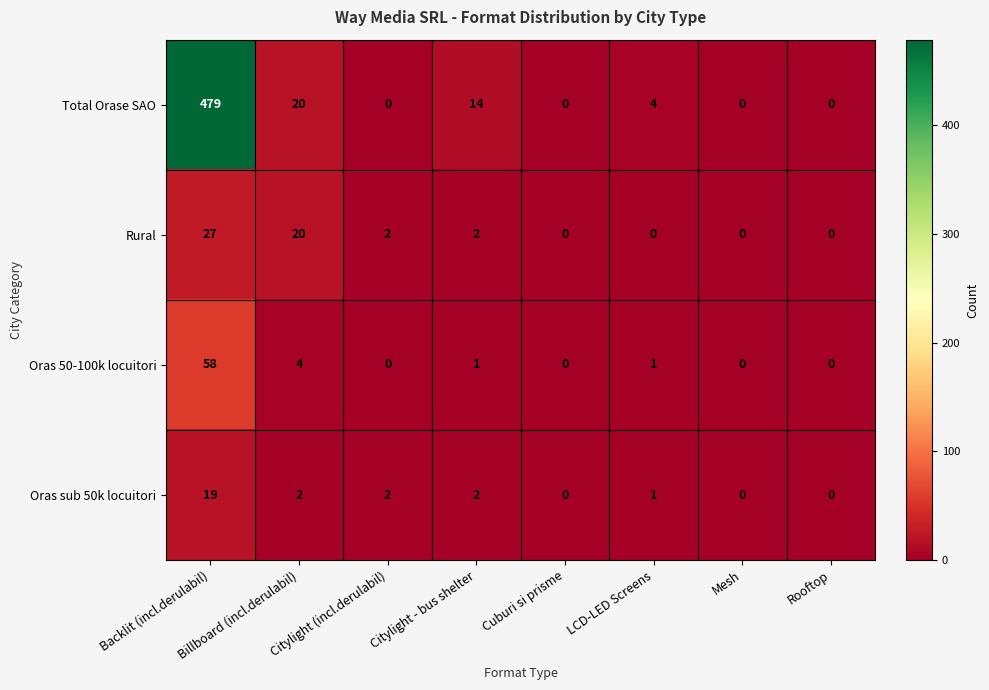

Rank the series by their maximum value, from lowest to highest.

Oras sub 50k locuitori, Rural, Oras 50-100k locuitori, Total Orase SAO